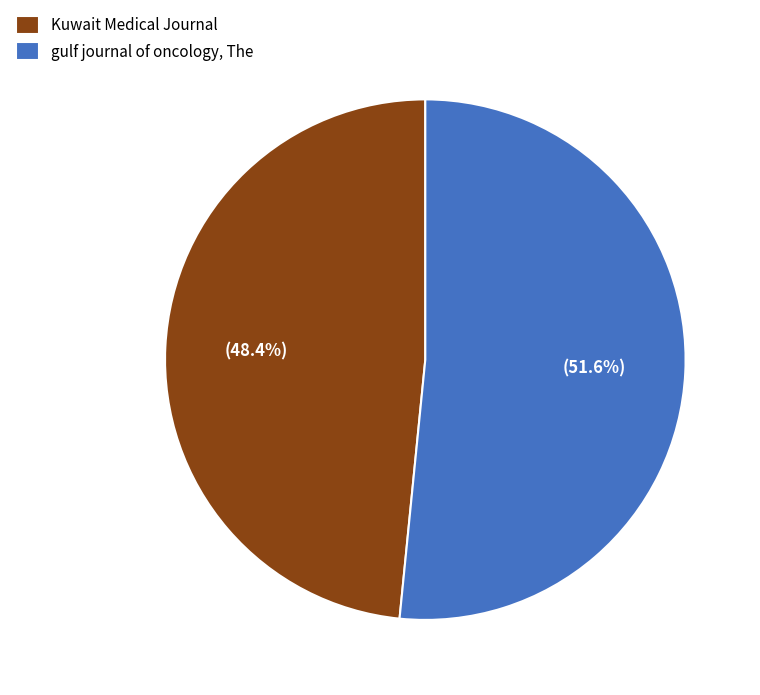

Which has a higher value, gulf journal of oncology, The or Kuwait Medical Journal?

gulf journal of oncology, The